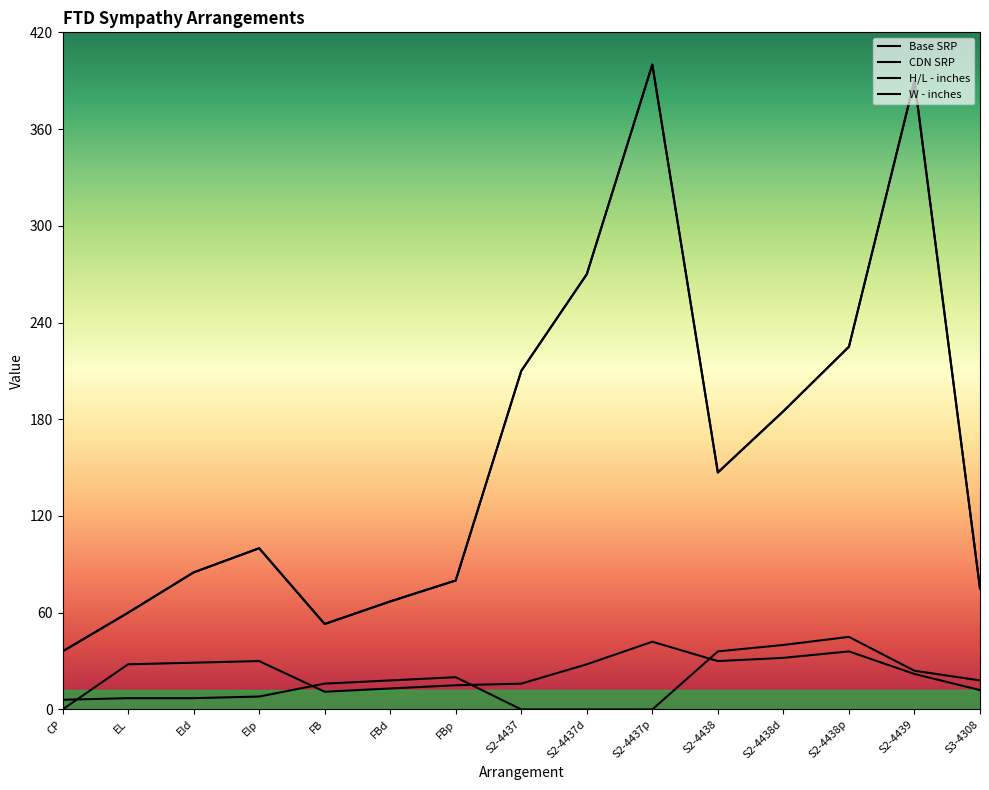

What is the spread (max minus min) of values at S2-4438p?

189.0